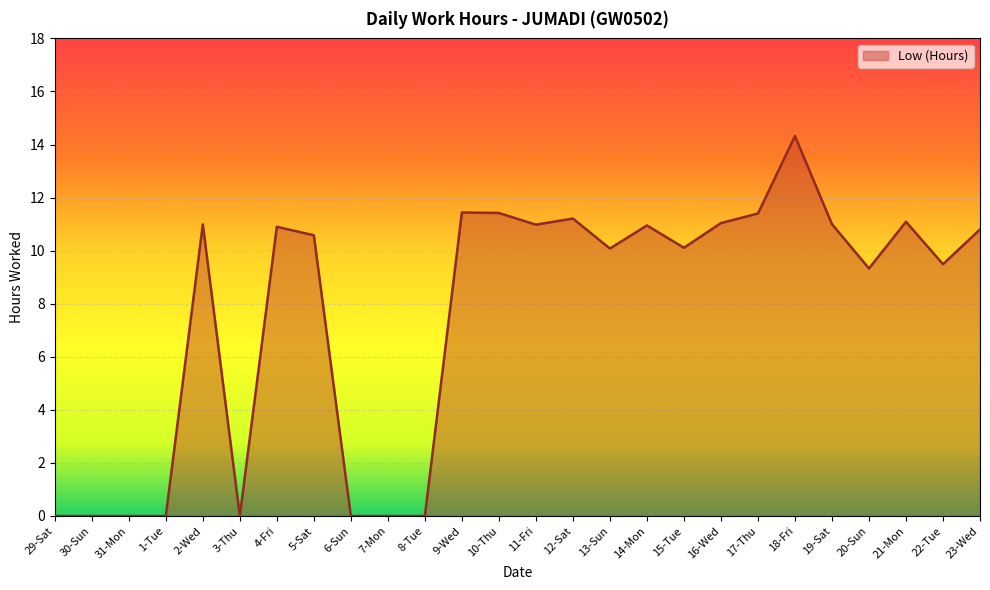

What value does the data have at 5-Sat?

10.6